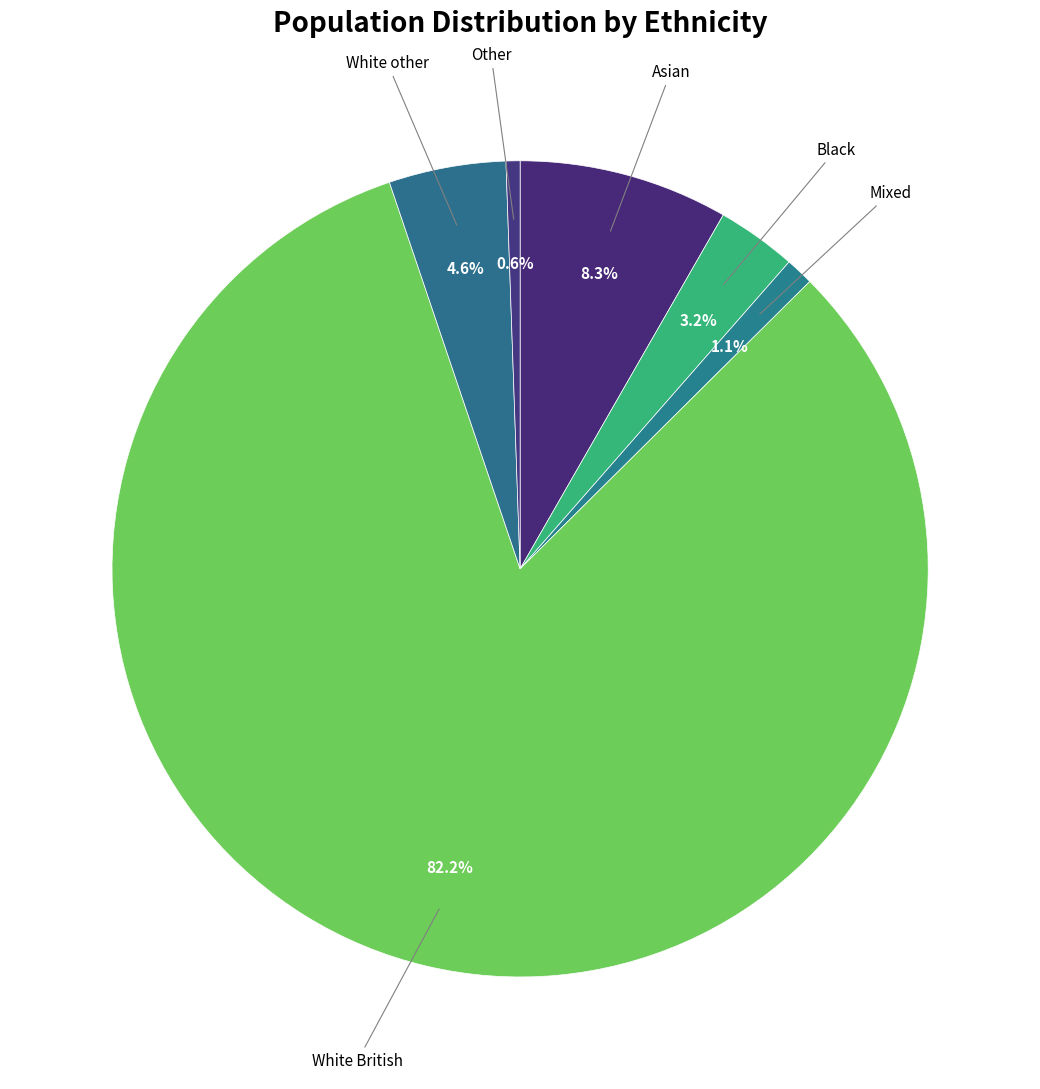

What is the largest slice in the pie chart?

White British